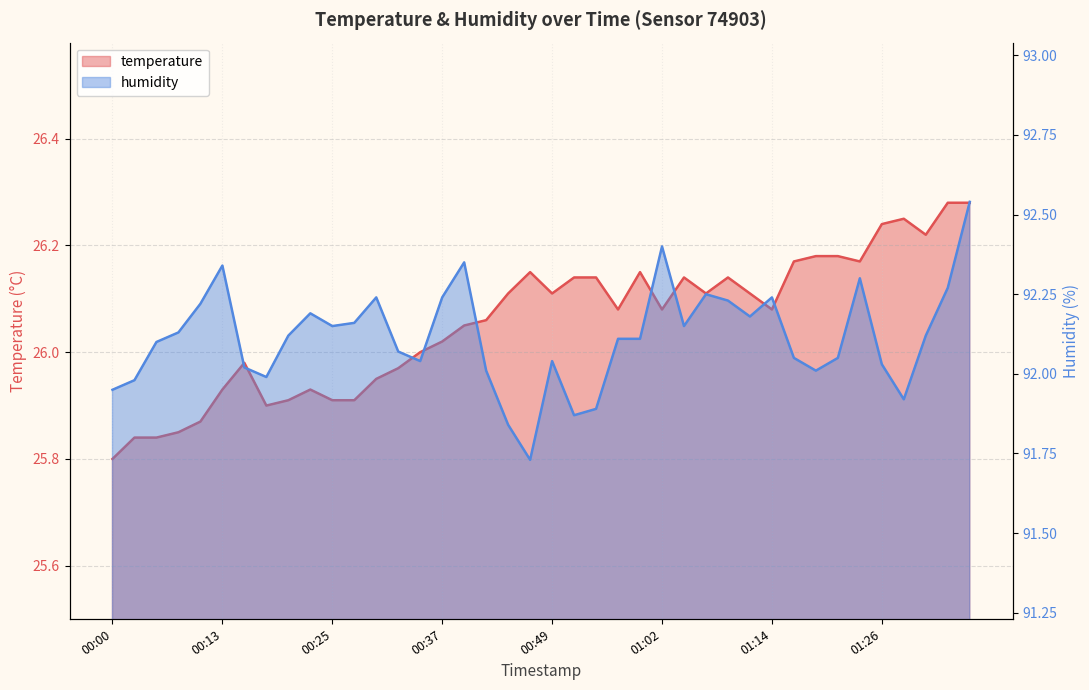

Where is the first local maximum for humidity?

00:13